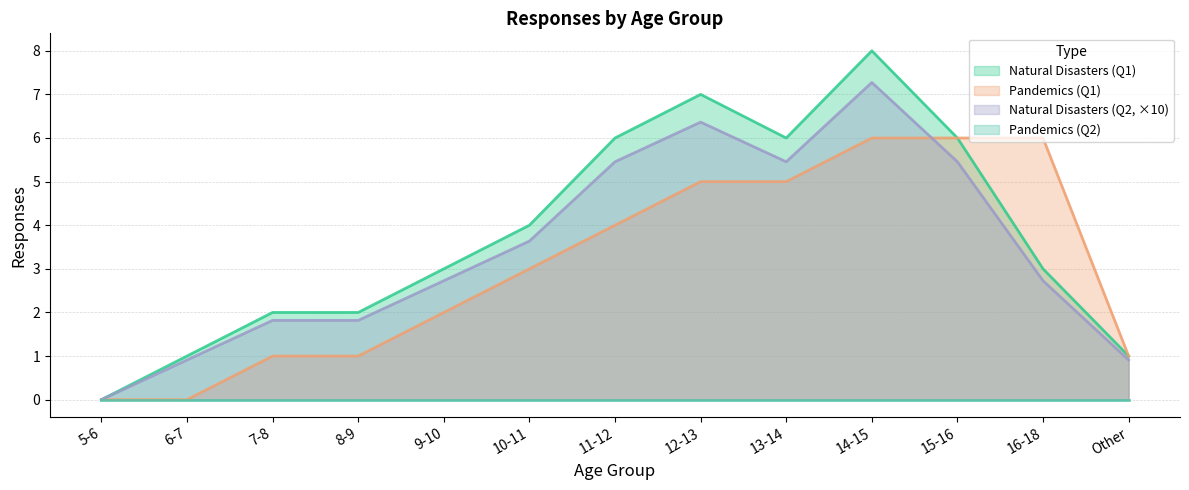

What is the label of the 8th point from the left?

12-13